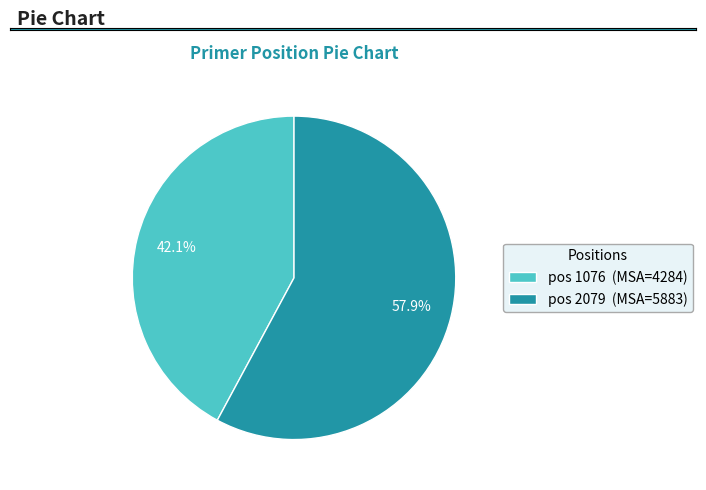

Does any single category account for the majority?

Yes